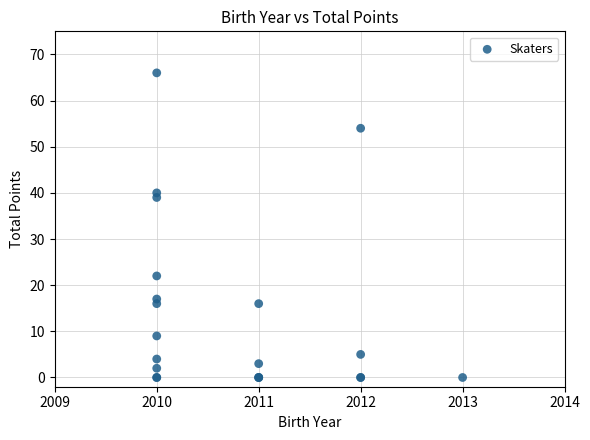

What Y value in the scatter plot is closest to 33?

39